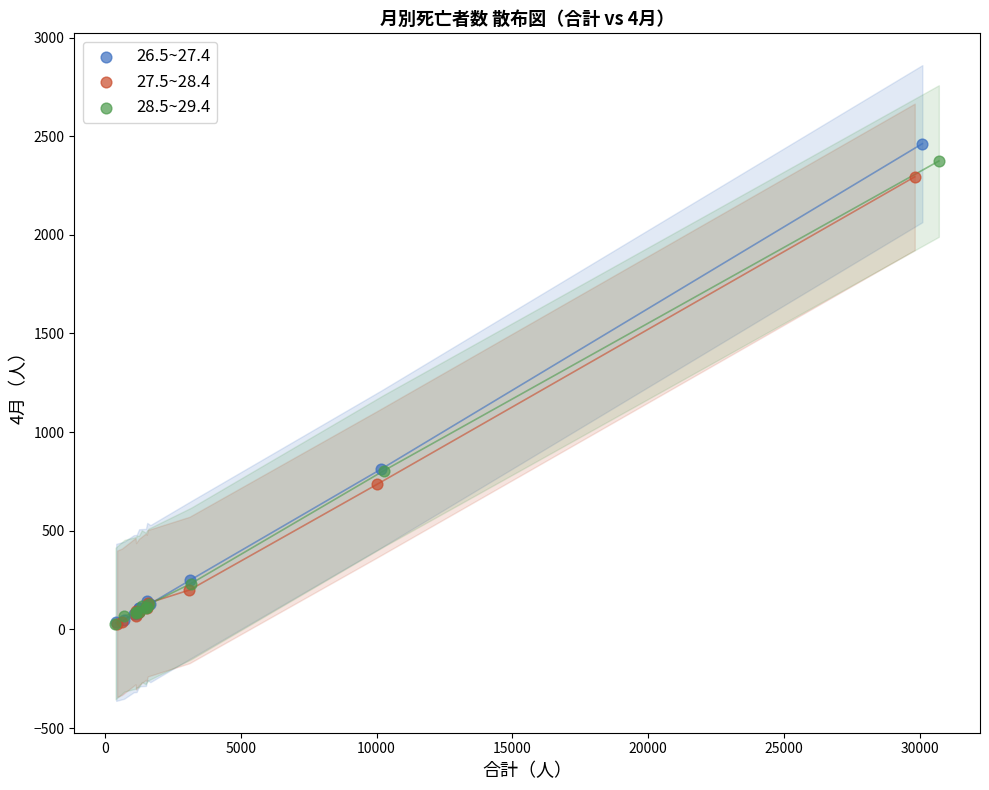

Which series has the widest spread of Y values?

26.5~27.4